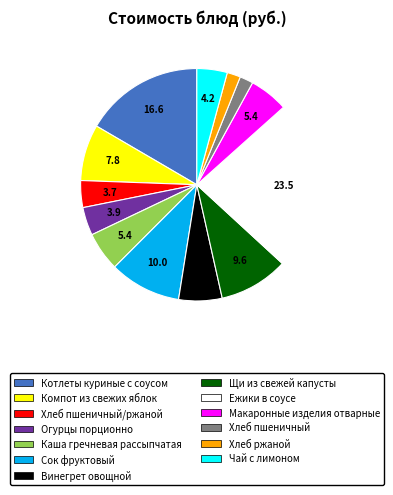

Which slice is the largest?

Ежики в соусе